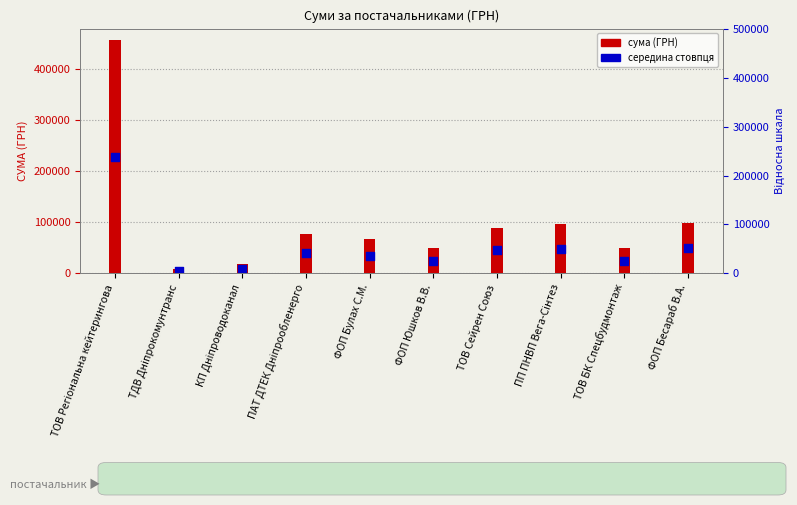

Which series has the largest Y range (max minus min)?

СУМА (ГРН)